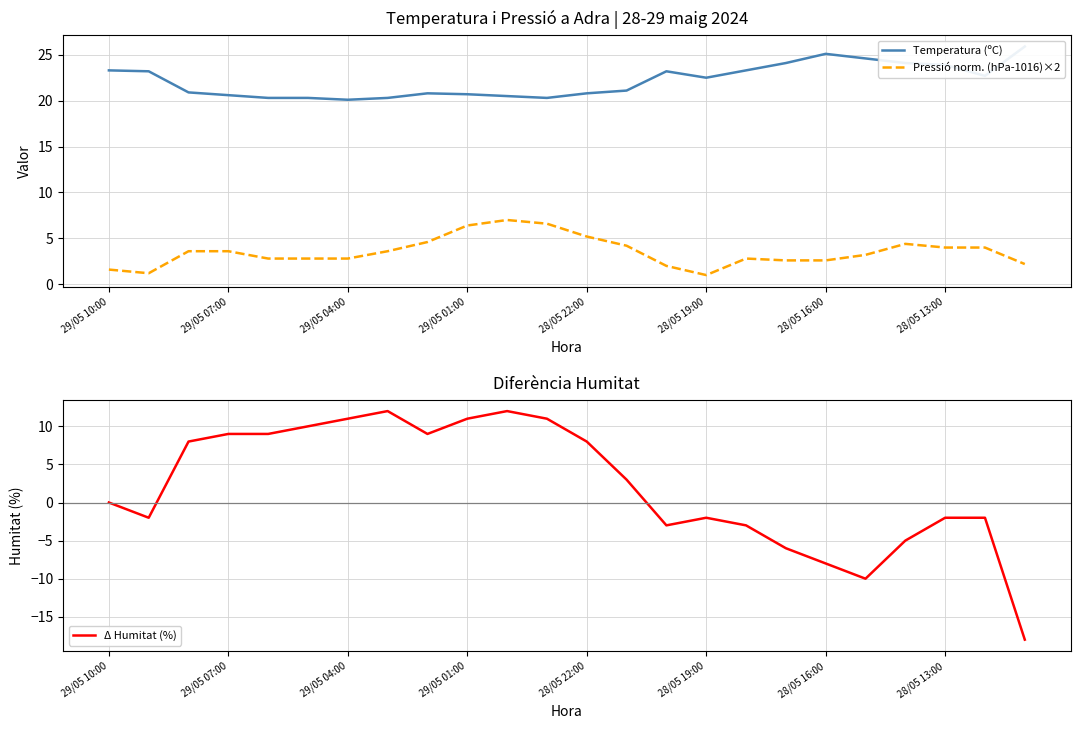

True or false: Temperatura (ºC) and Pressió norm. (hPa-1016)×2 intersect in this chart.

False